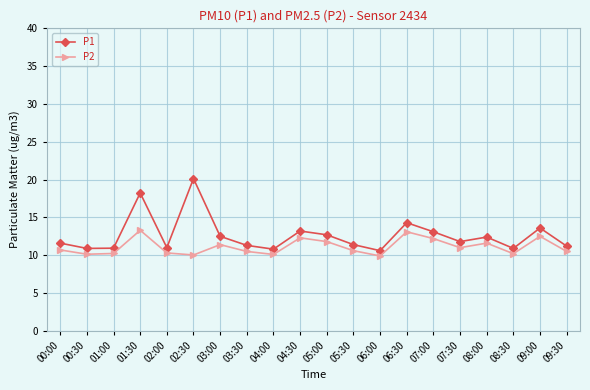

At how many categories does at least one series exceed 14?

3